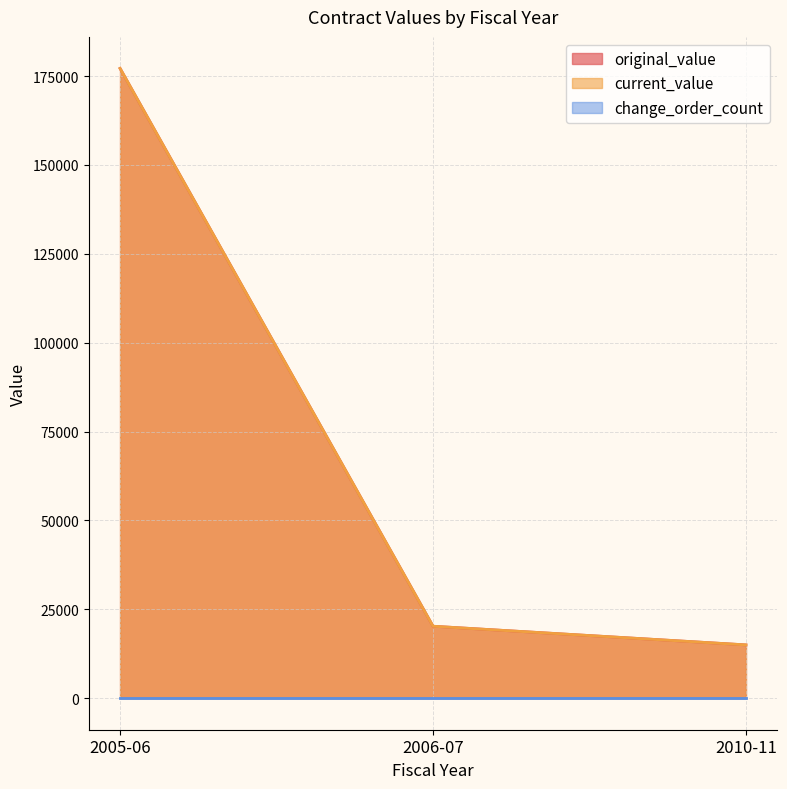

List the labels in order of current_value value, largest first.

2005-06, 2006-07, 2010-11